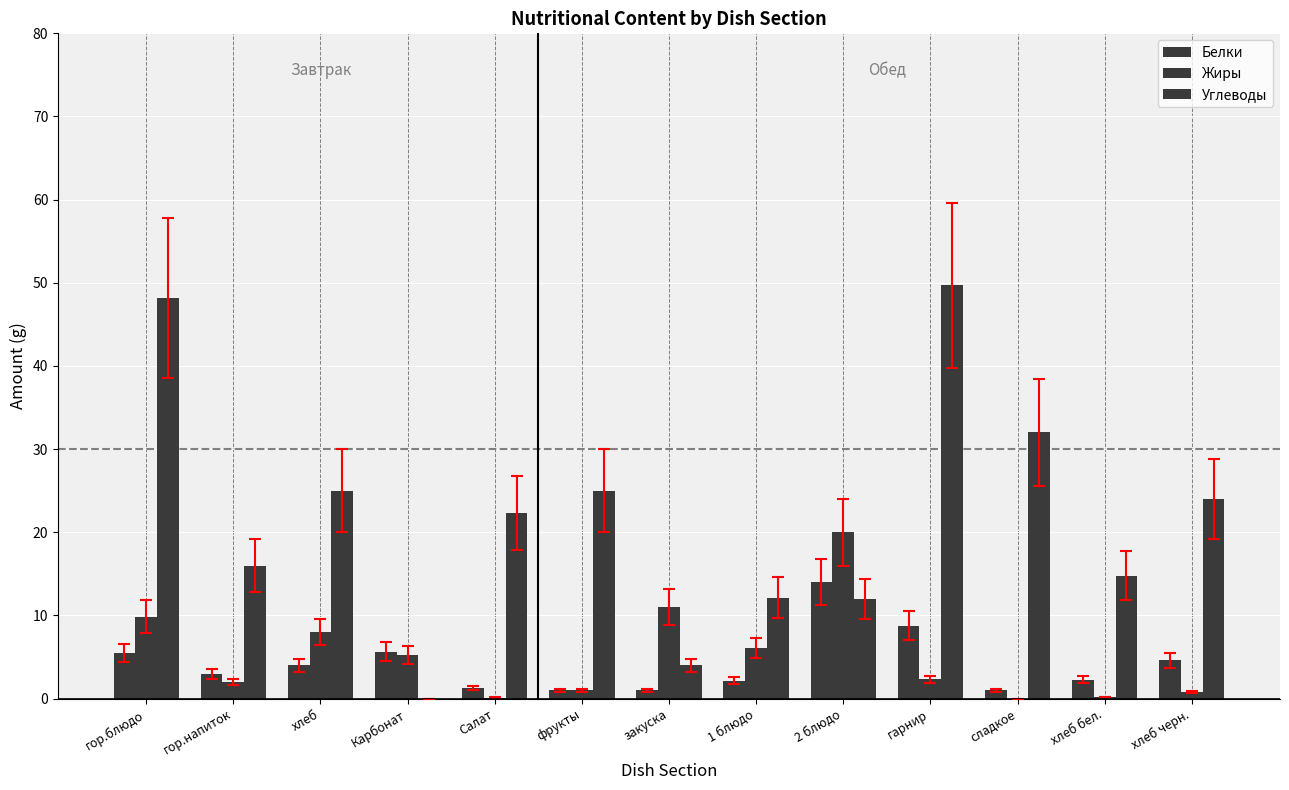

How many groups of bars are there?

13